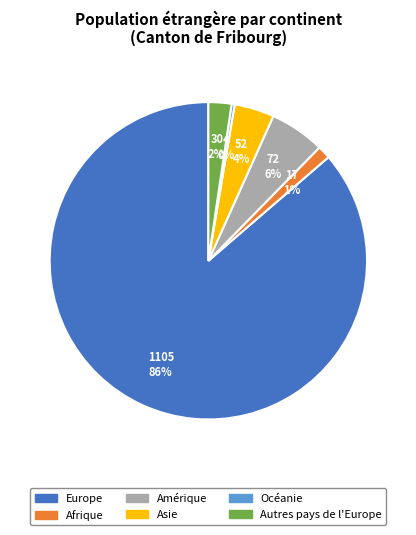

How many slices are in this pie chart?

6